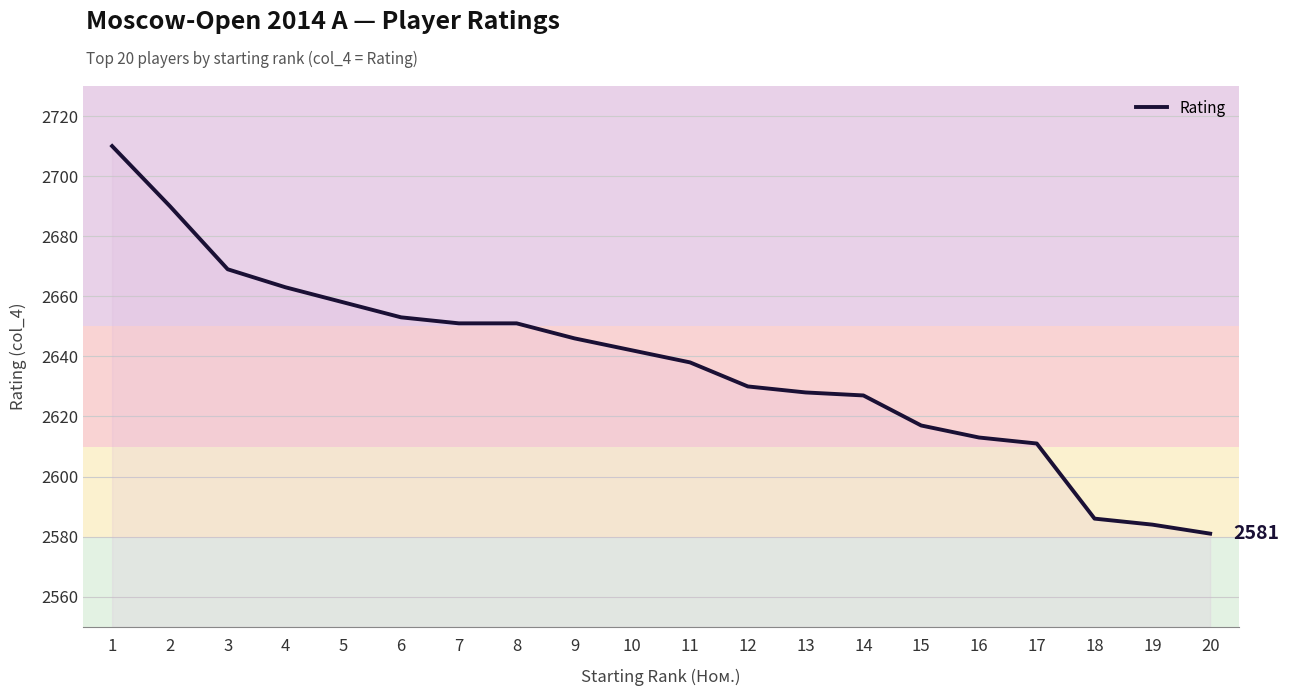

Reading left to right, extract all data points from this chart.

2710	2690	2669	2663	2658	2653	2651	2651	2646	2642	2638	2630	2628	2627	2617	2613	2611	2586	2584	2581